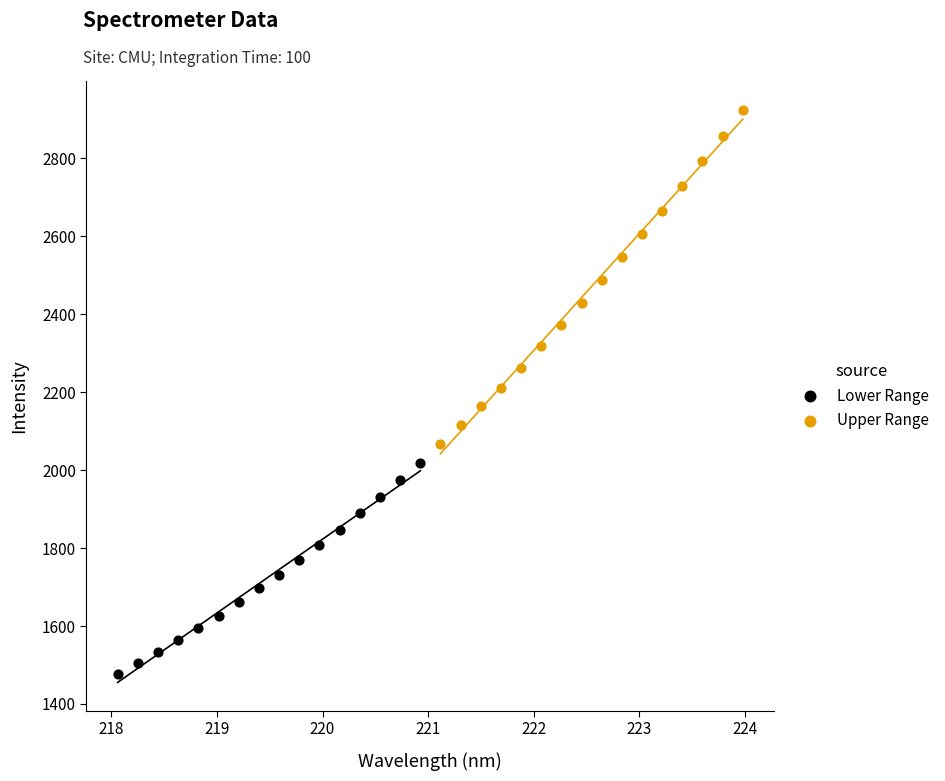

Which series reaches the minimum Y coordinate?

Lower Range